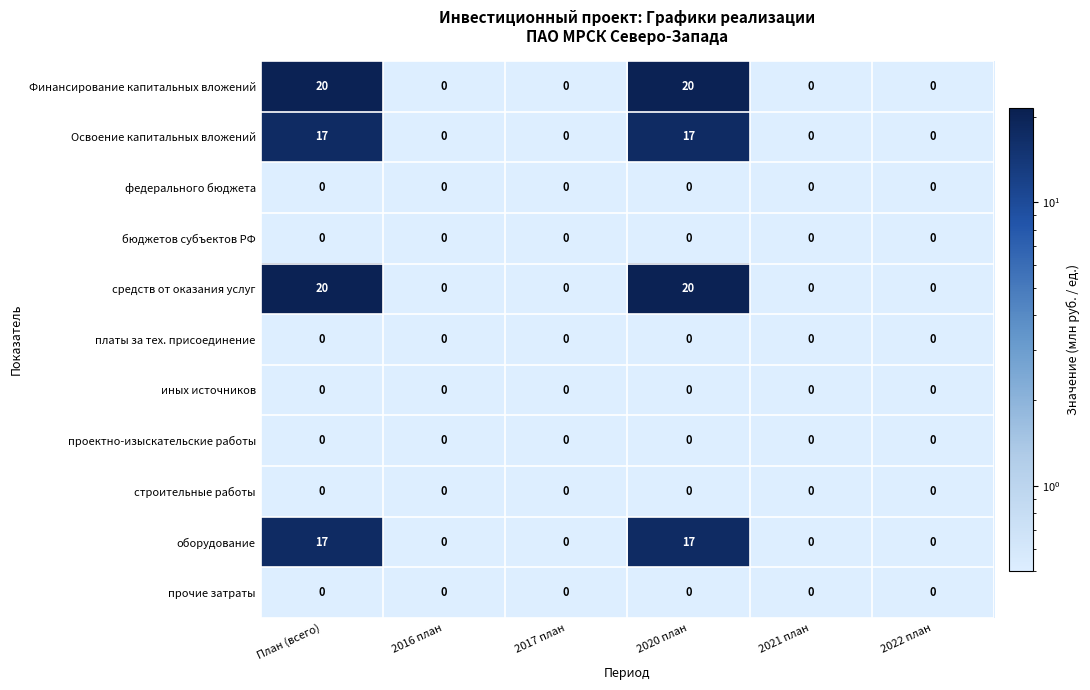

What is the spread (max minus min) of values at План (всего)?

20